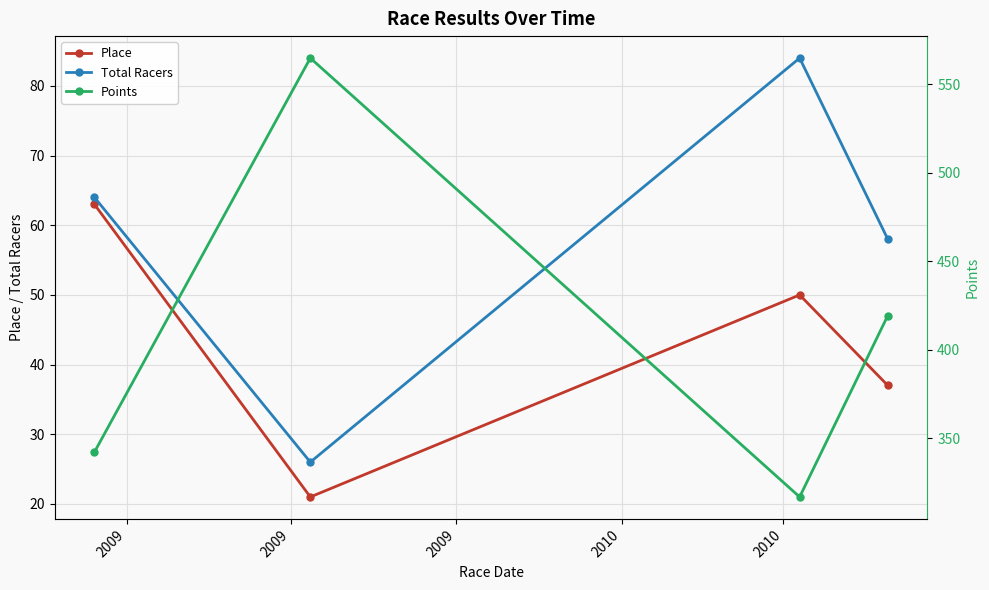

How many interior local valleys does the Total Racers series have?

1